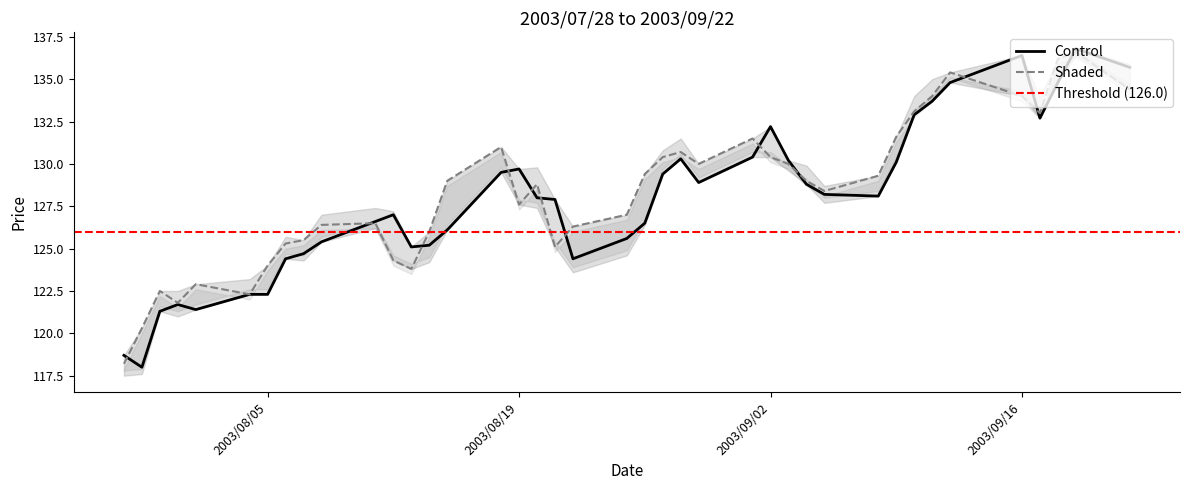

The value of Control at 2003/08/05 is 122.3. True or false?

True